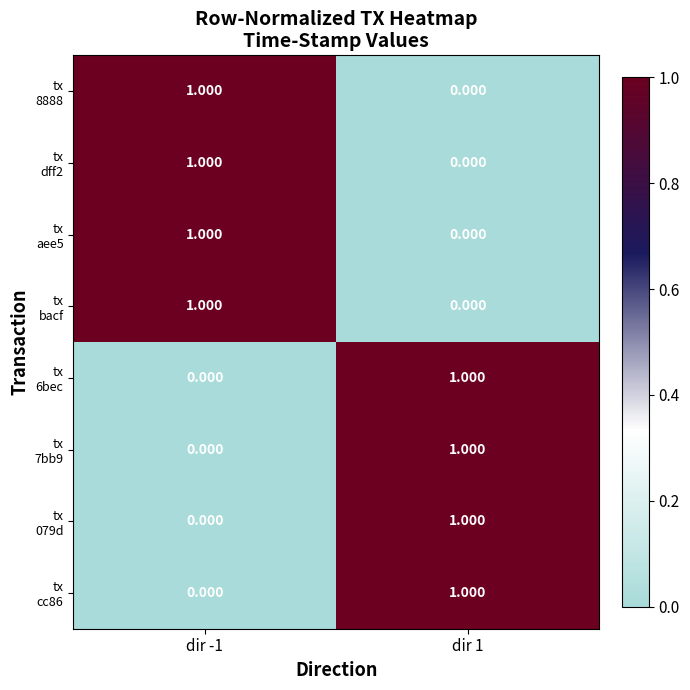

How many distinct data groups are displayed?

8